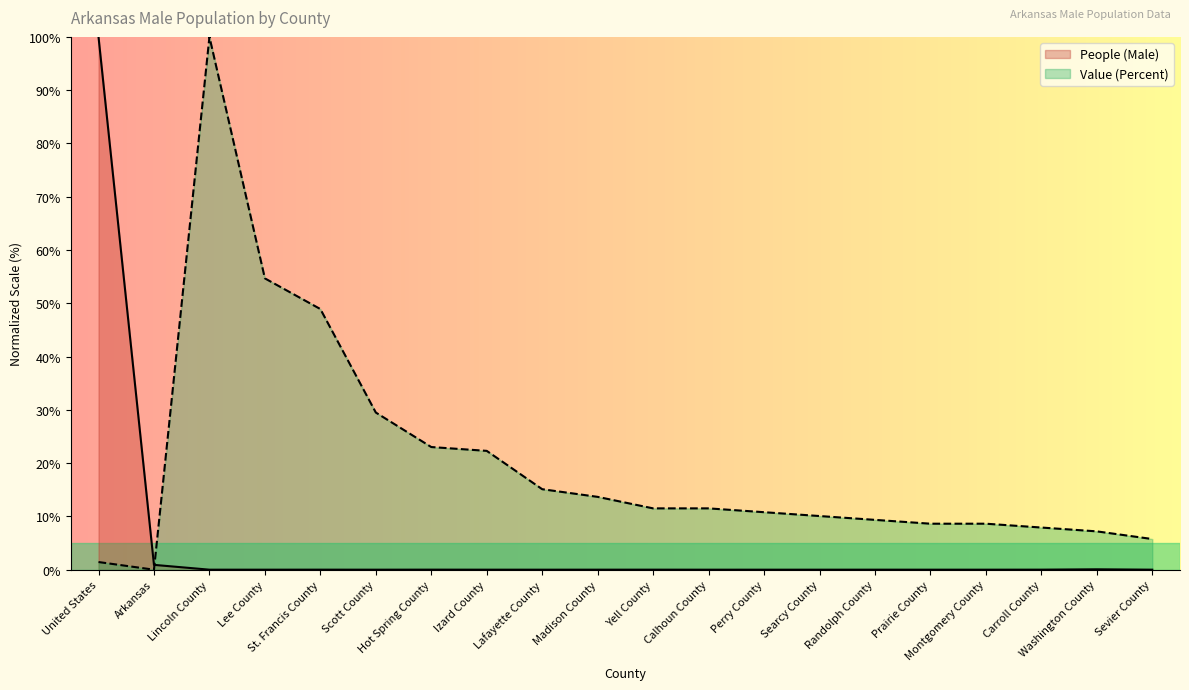

What is the label of the 14th point from the left?

Searcy County